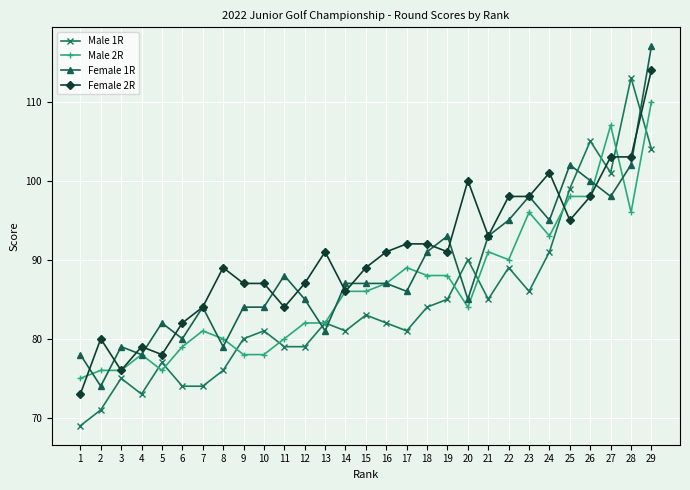

Where is the first local maximum for Male 1R?

3